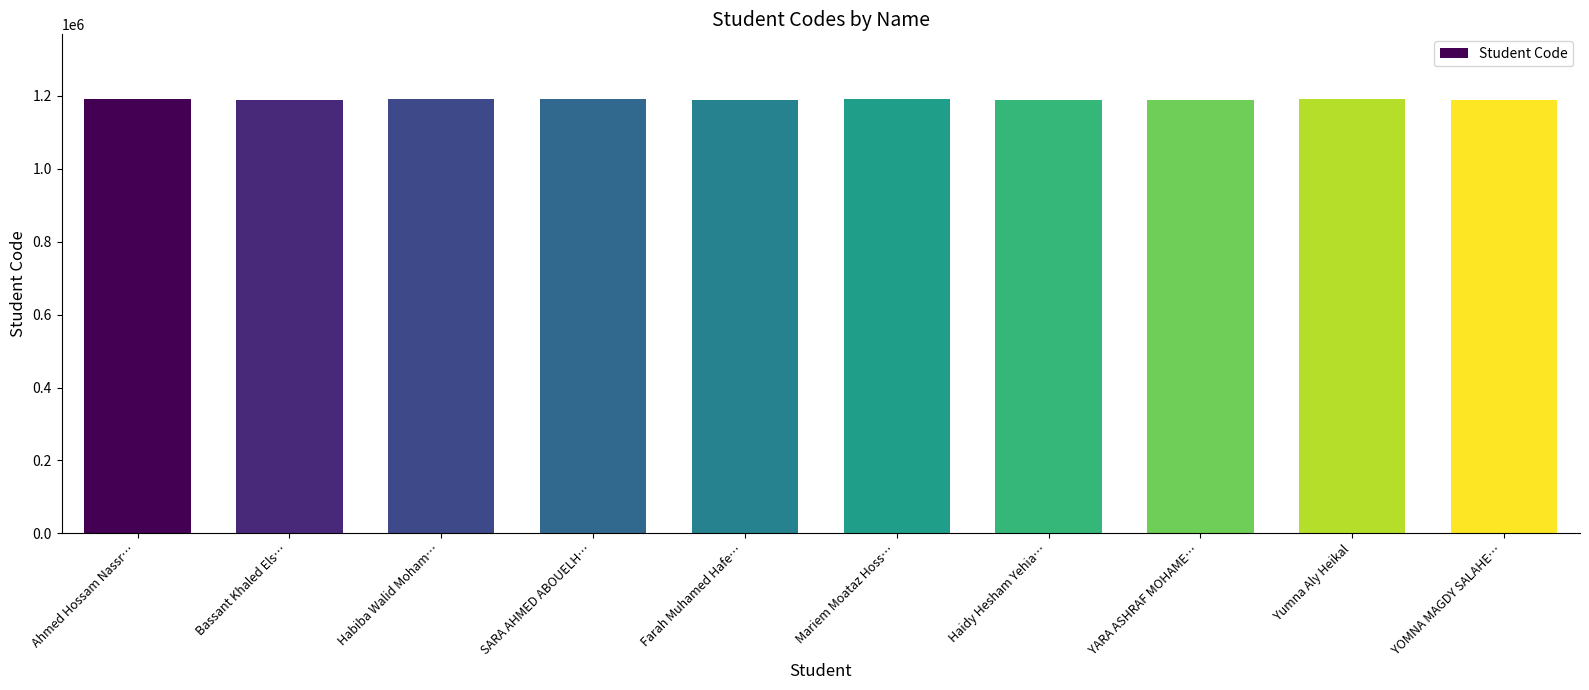

What position from the right is Mariem Moataz Hoss…?

5